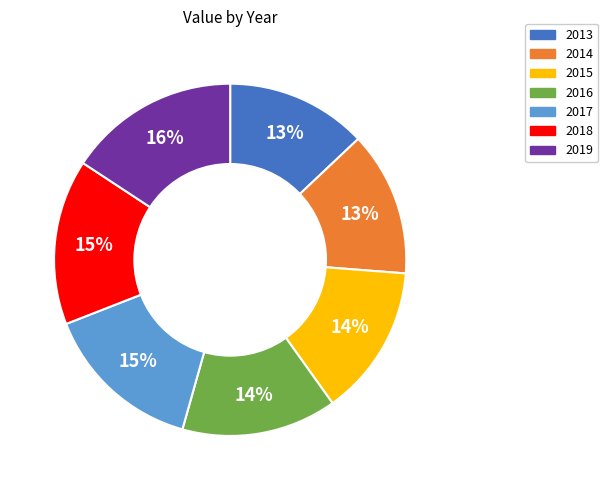

Count the number of slices in the pie.

7